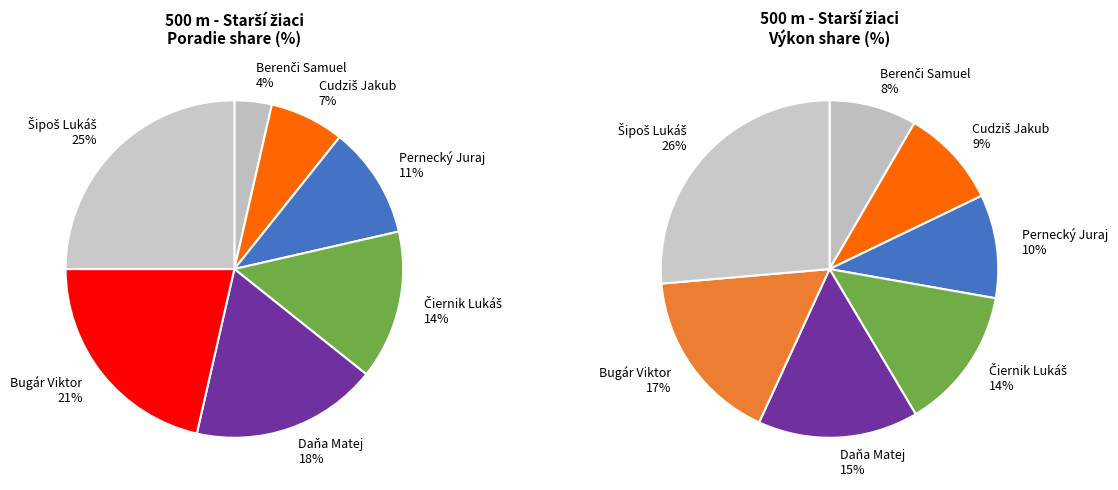

To the nearest percent, what is the difference between the Čiernik Lukáš and Berenči Samuel slice percentages?

11%